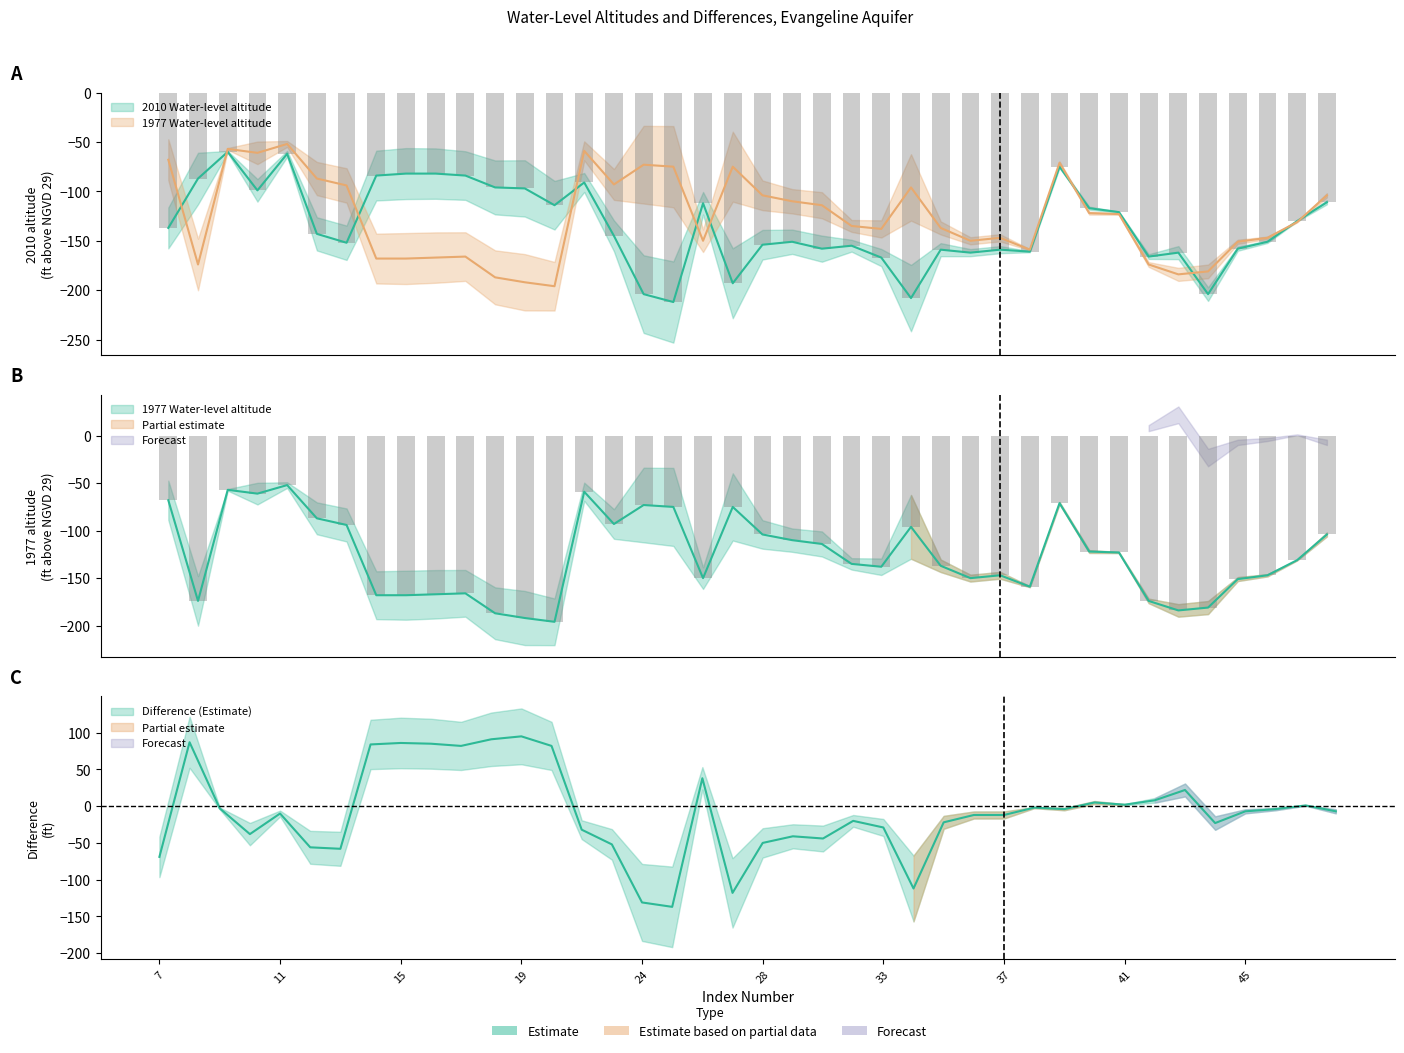

Is the value of 2010 Water-level altitude at 44 greater than the value of 1977 Water-level altitude at 25?

No